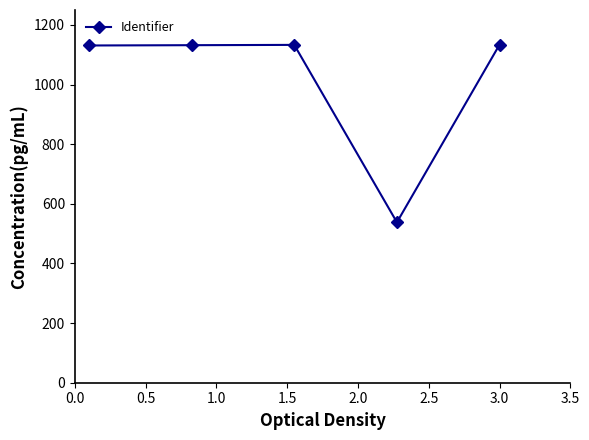

What is the average value?

1014